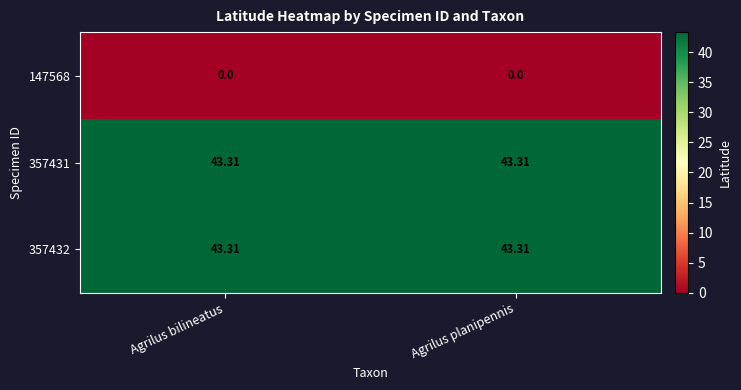

Is the value of 357432 at Agrilus bilineatus greater than the value of 147568 at Agrilus planipennis?

Yes